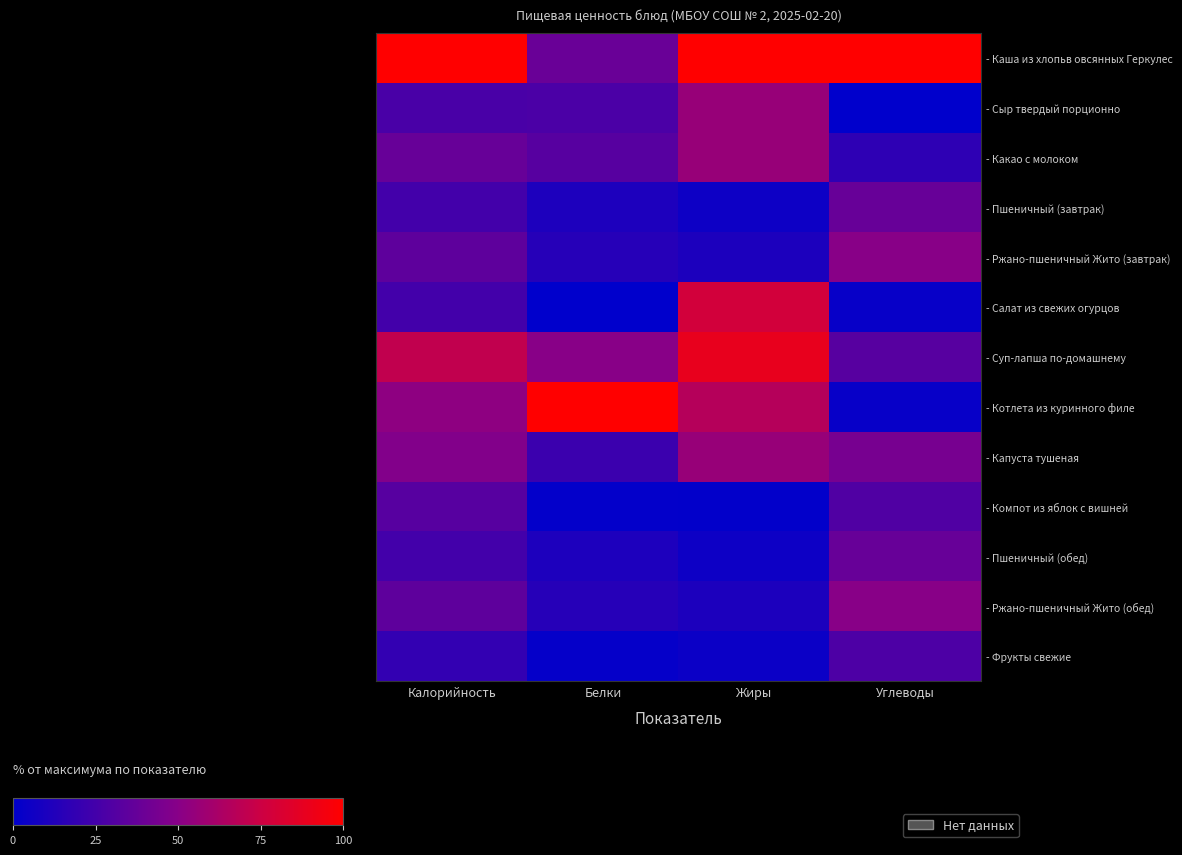

At which category does the chart reach its peak across all series?

Калорийность